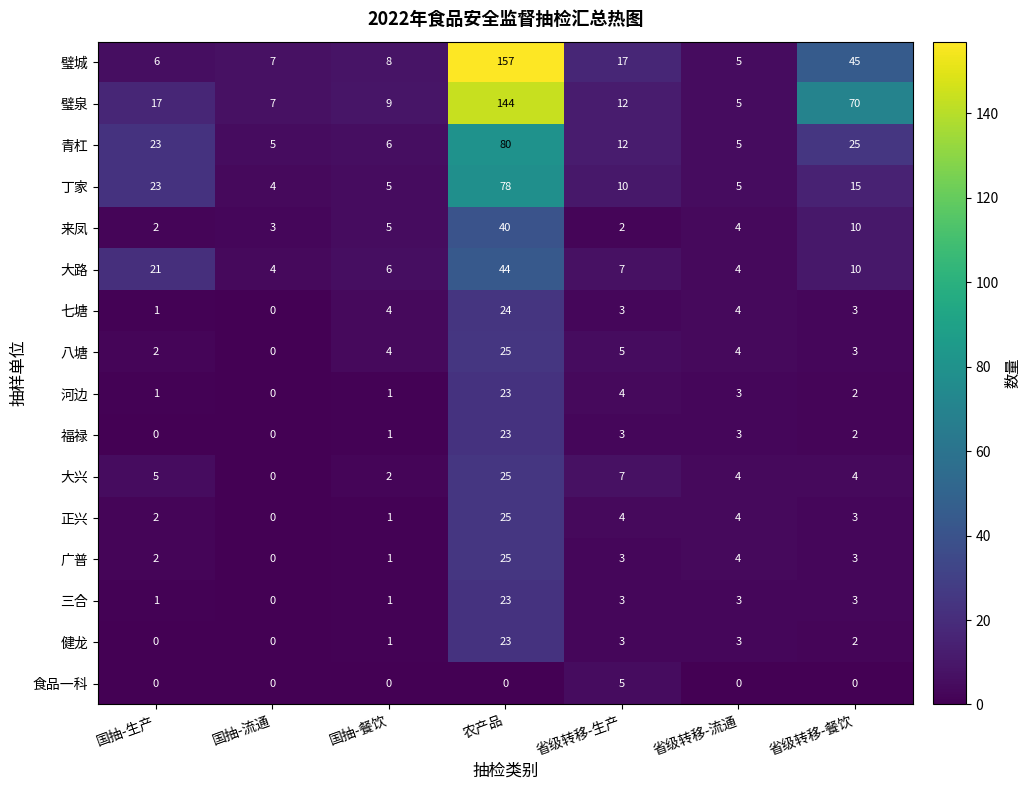

Which series has the largest total across all categories?

璧泉